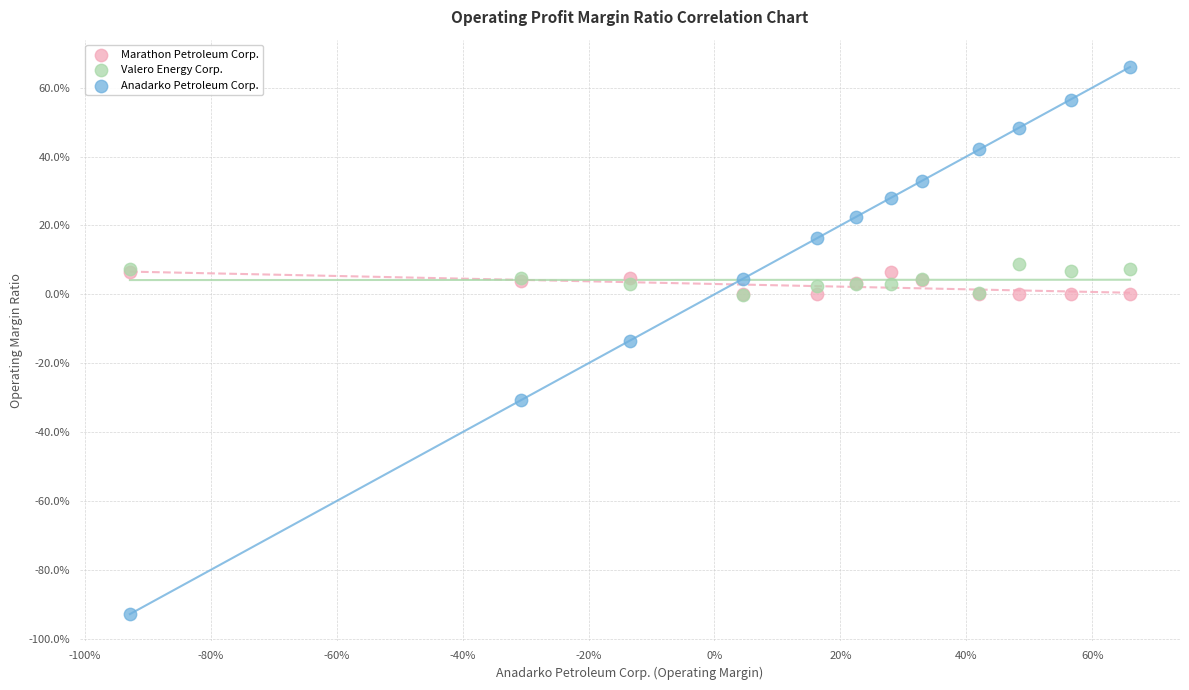

Which series contains the lowest Y value?

Anadarko Petroleum Corp.